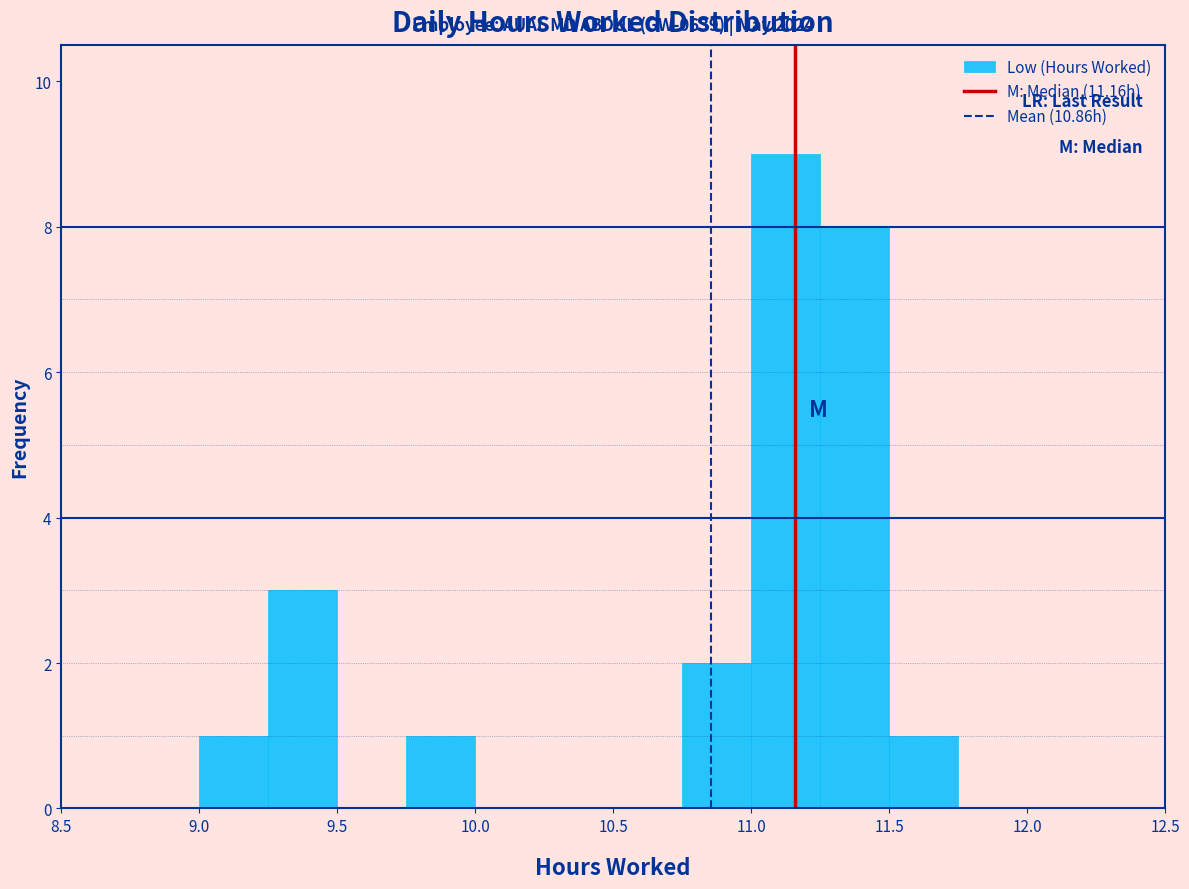

Over which range of the x-axis is the bar tallest?

11.00 to 11.25